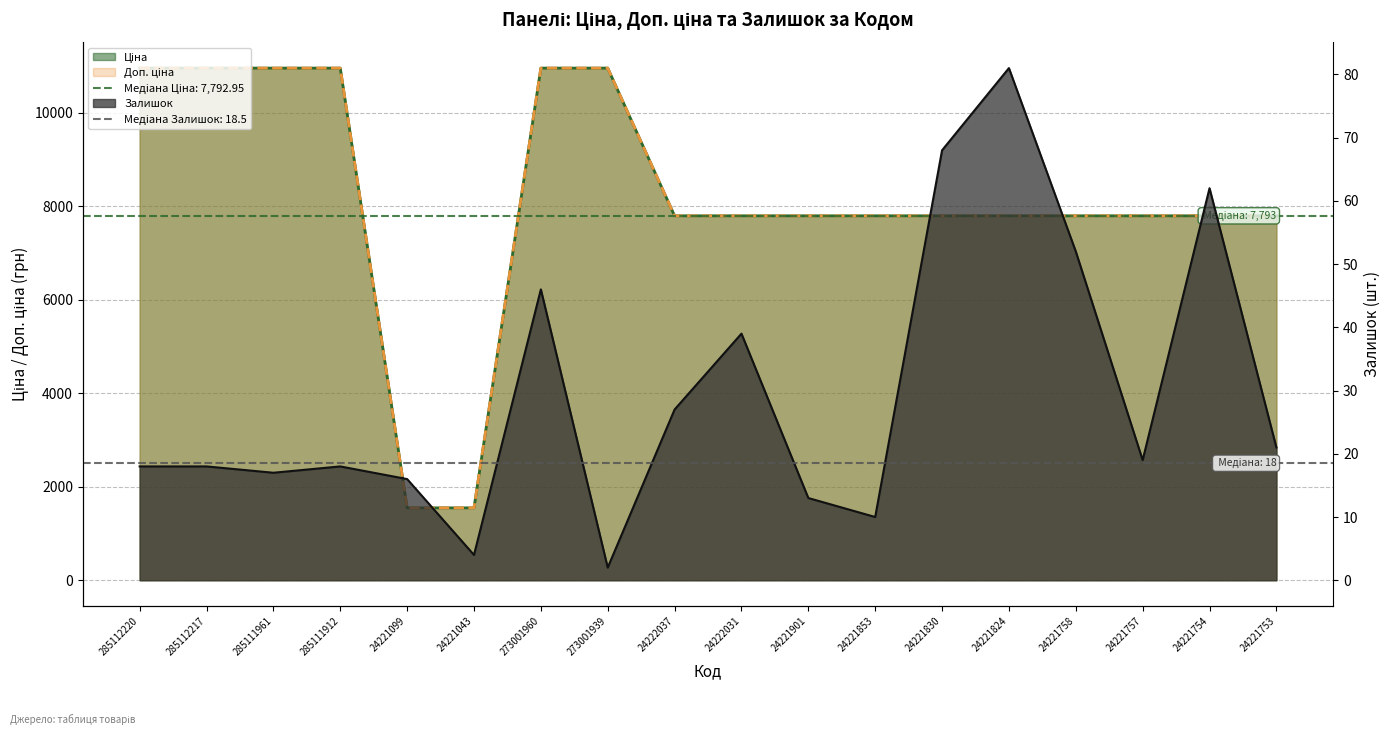

In Залишок, how many points are higher than both neighbors (excluding endpoints)?

5